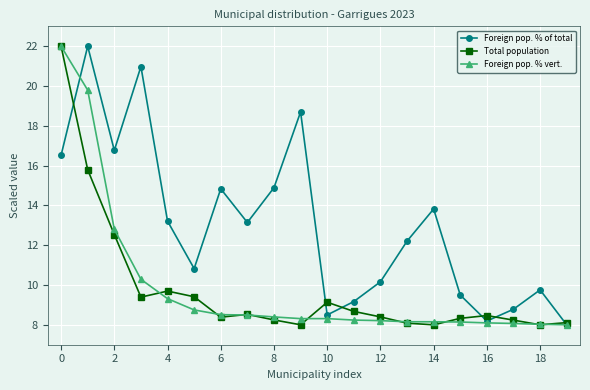

In Foreign pop. % of total, how many points are lower than both neighbors (excluding endpoints)?

5